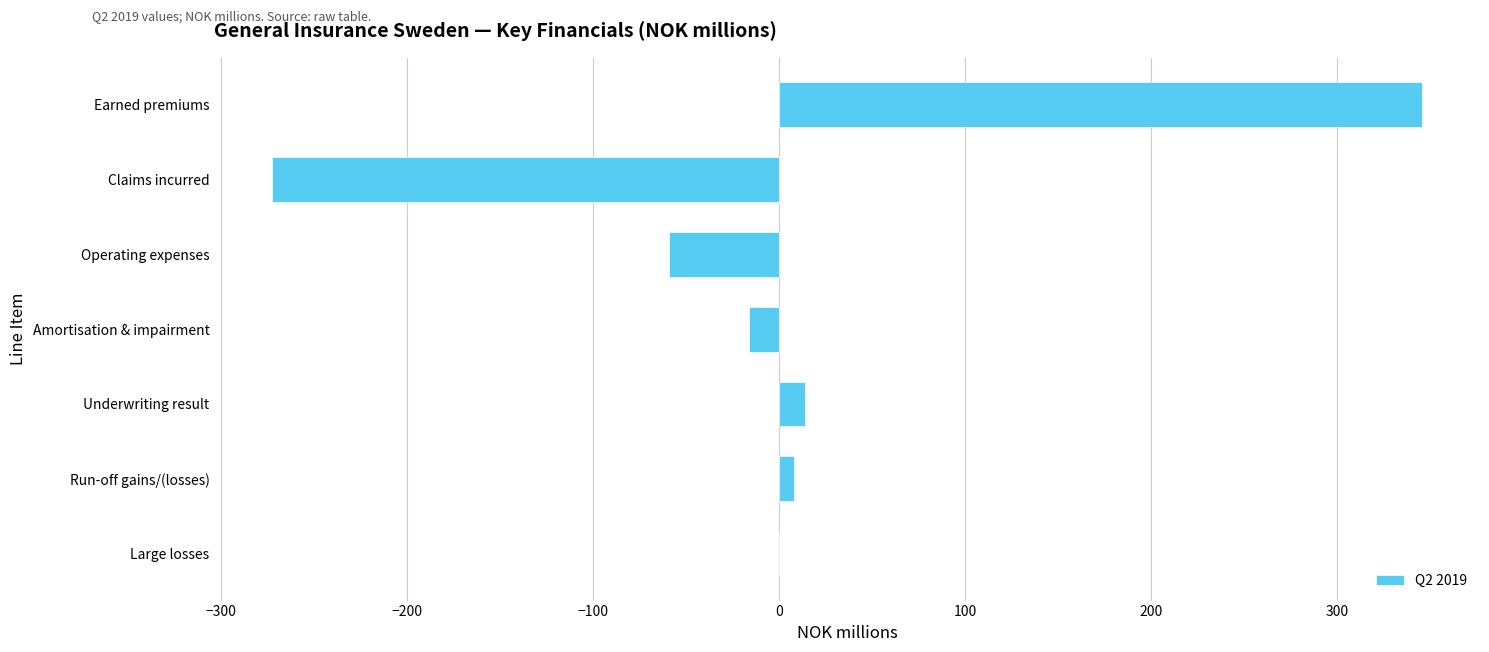

What is the sum of all values?

19.2